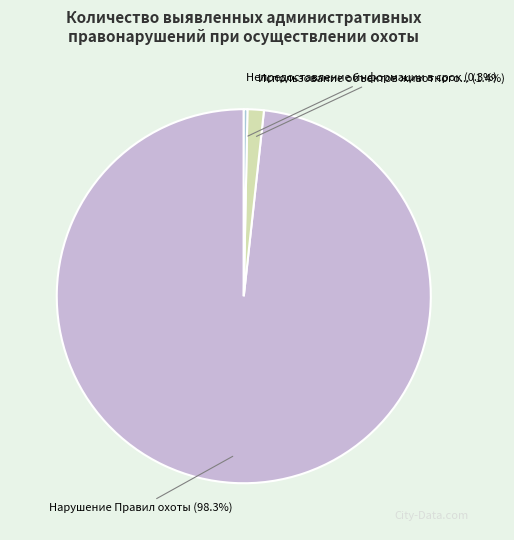

Which category has the smallest portion of the pie?

Непредоставление информации в срок